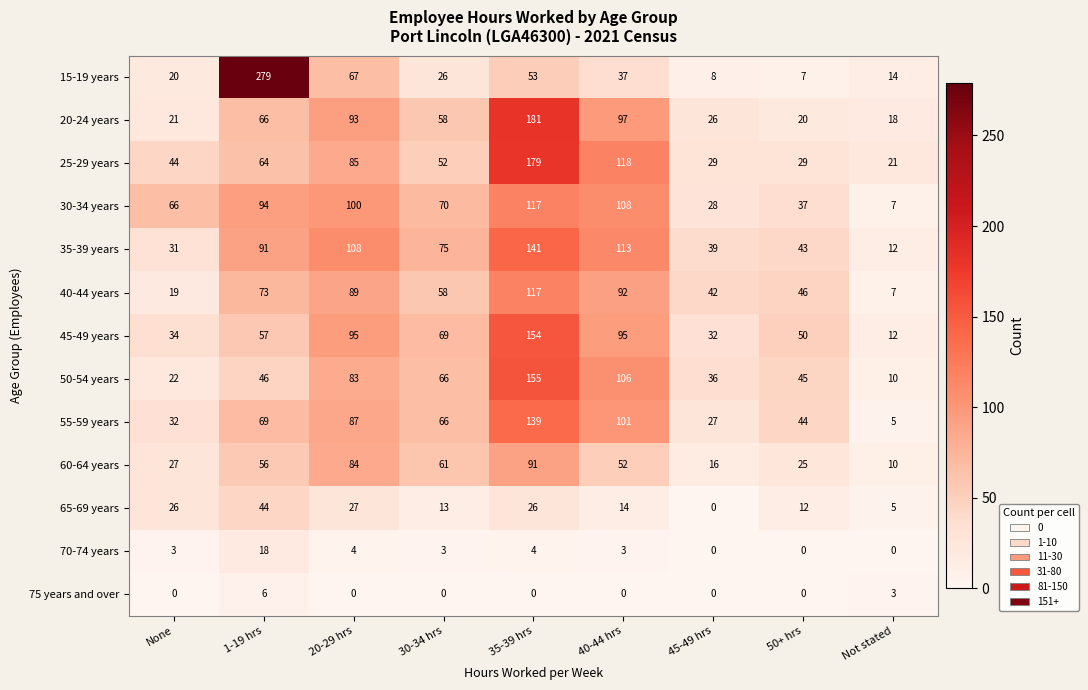

What is the sum of the 55-59 years values at Not stated and 35-39 hrs?

144